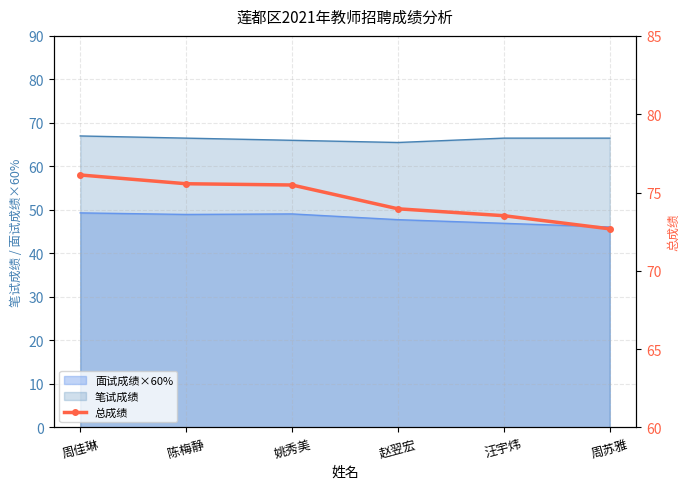

What is the value of the 2nd point from the left?

75.6